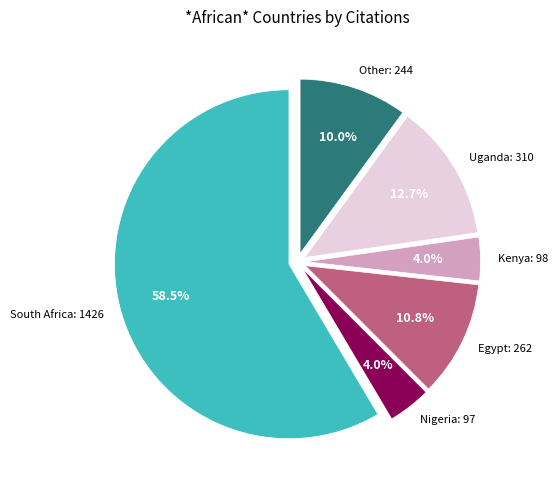

Does any single category account for the majority?

Yes